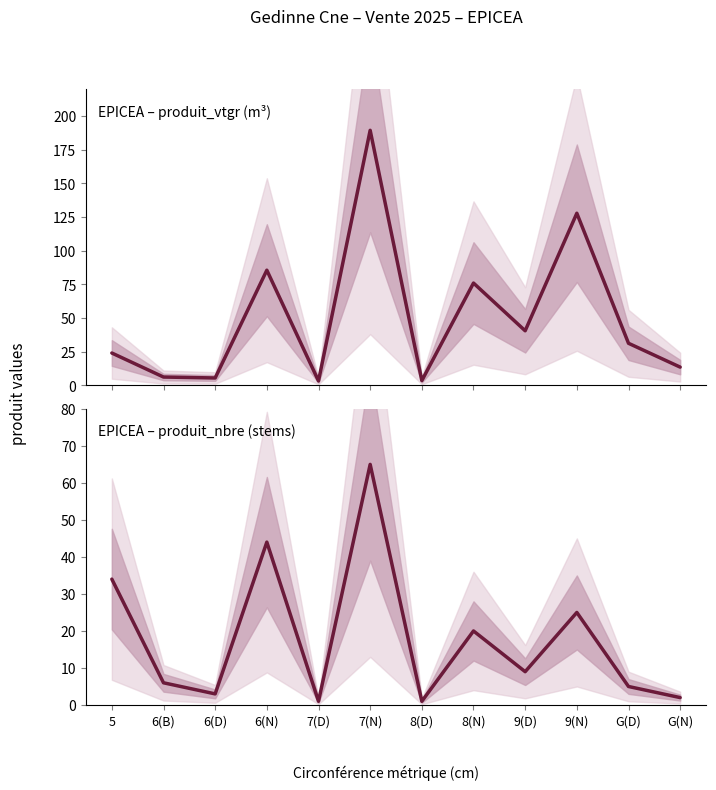

What is the sum of all EPICEA – produit_nbre (stems) values?

215.0